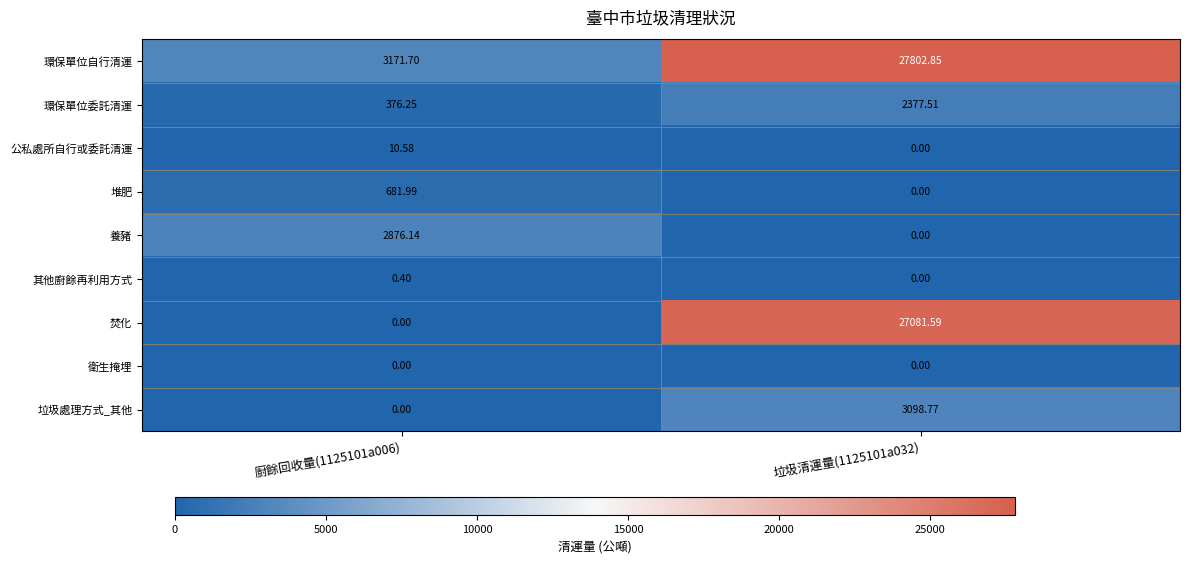

Which series has the largest total across all categories?

環保單位自行清運